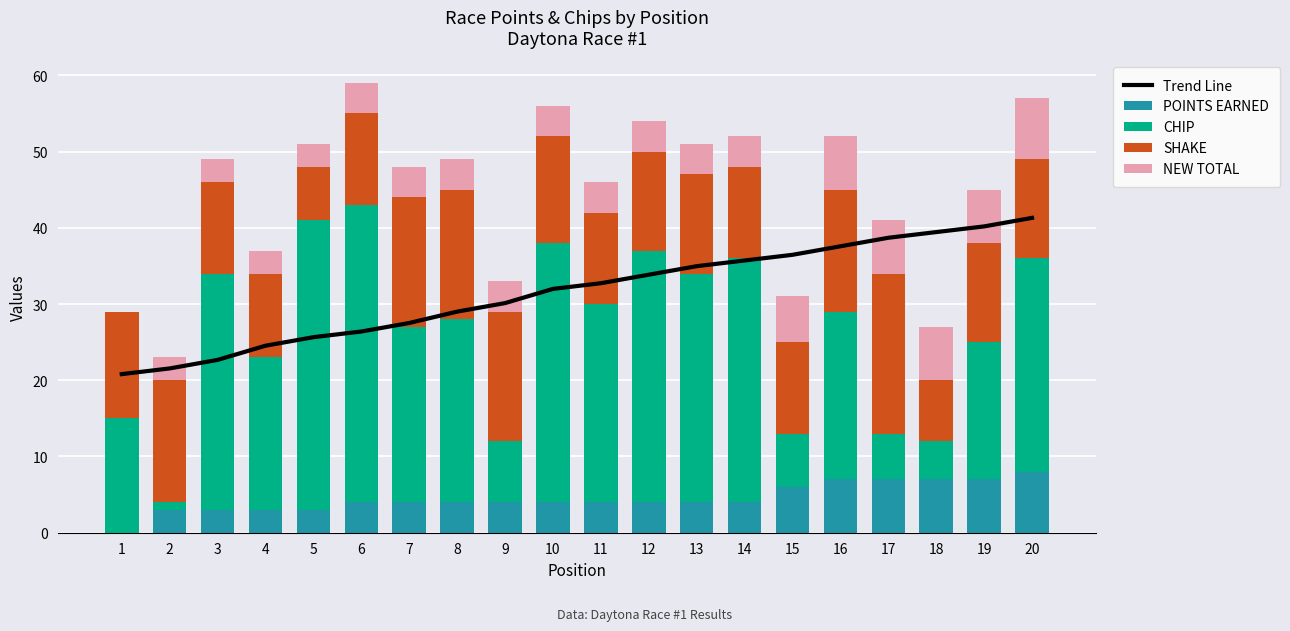

At which label is Trend Line closest to 31?

9